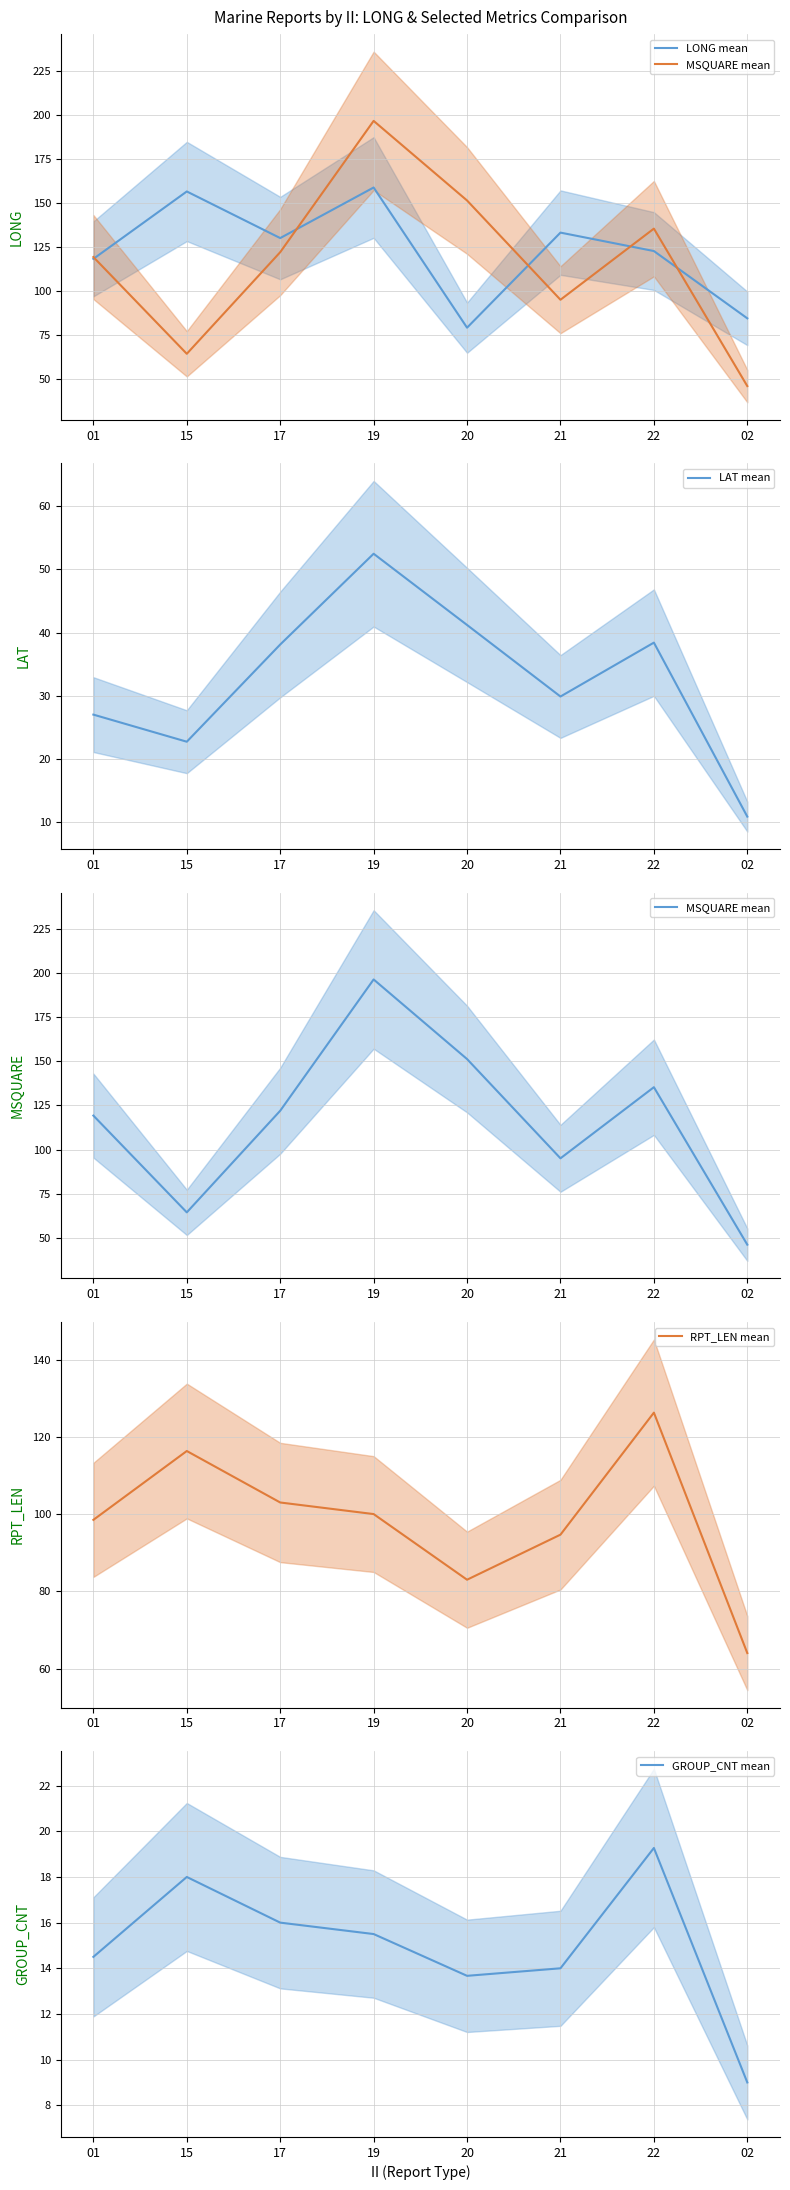

True or false: GROUP_CNT mean has more than 1 interior local peaks.

True